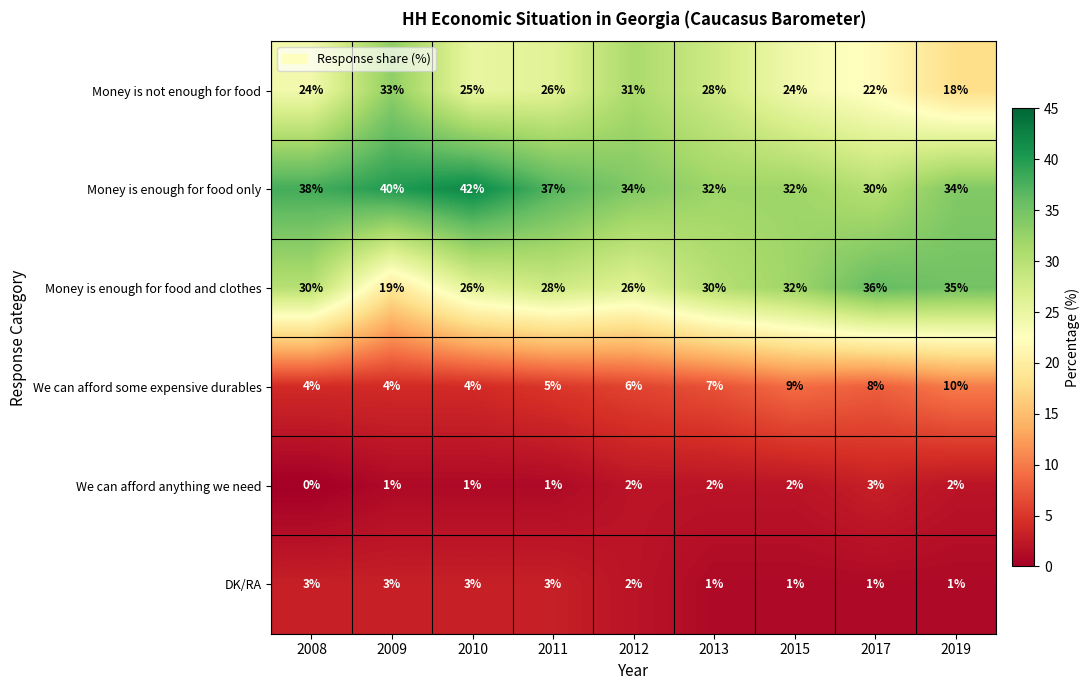

What is the difference between the second highest and minimum values in the Money is not enough for food series?

13